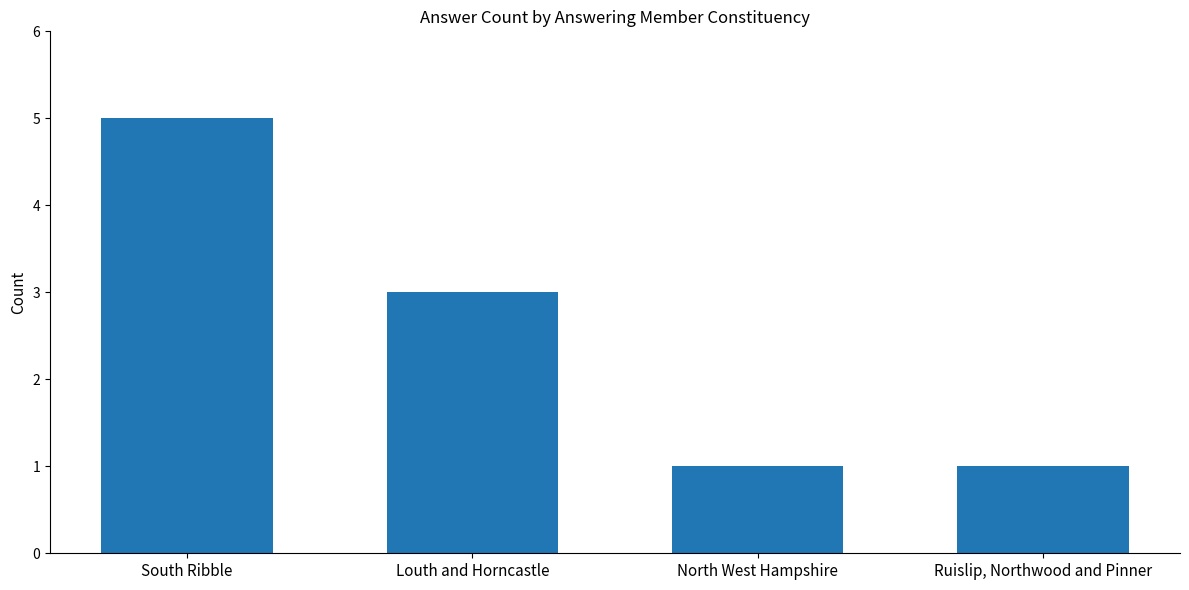

Reading left to right, list all the values displayed in this chart.

South Ribble=5	Louth and Horncastle=3	North West Hampshire=1	Ruislip, Northwood and Pinner=1